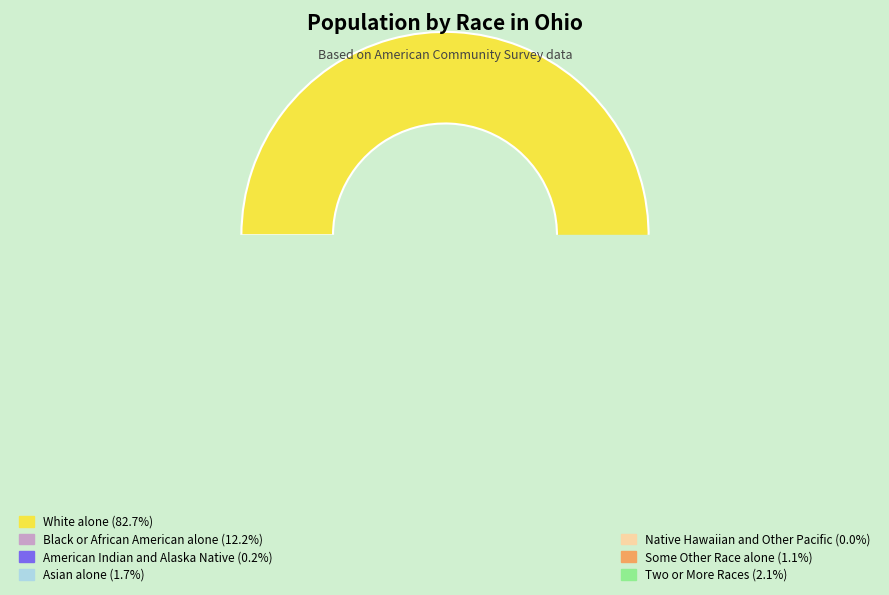

Count the number of slices in the pie.

7